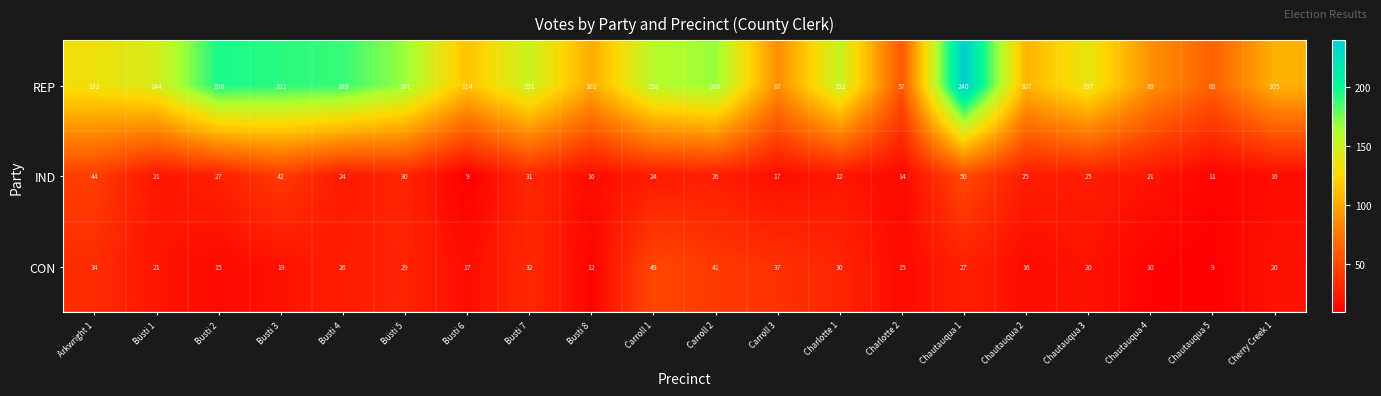

What is the lowest value of the REP series?

57